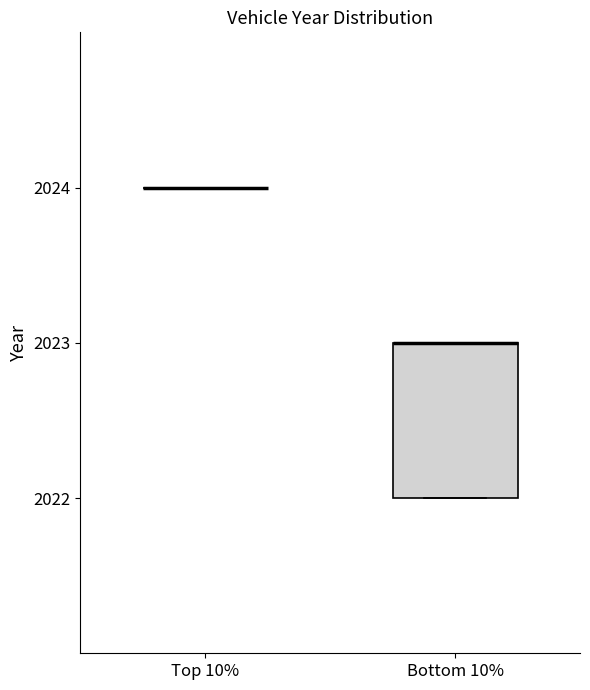

Reading left to right, transcribe this box plot: for each box, give where its median line is, the range the box spans, and where its two whiskers end, as read against the y-axis. The values are not printed on the chart, so give them approximately, as read against the axis.

Top 10%: box collapsed to a line at 2024, whiskers 2024 to 2024
Bottom 10%: median 2023 (drawn on the box's upper edge), box 2022 to 2023, whiskers 2022 to 2023